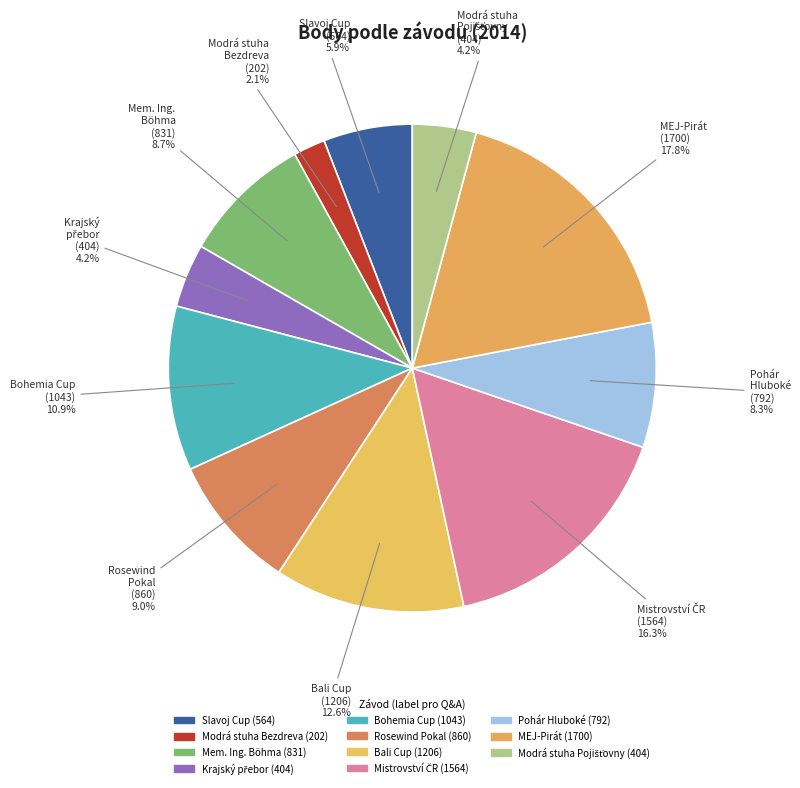

Which slice is the smallest?

Modrá stuha Bezdreva (202)